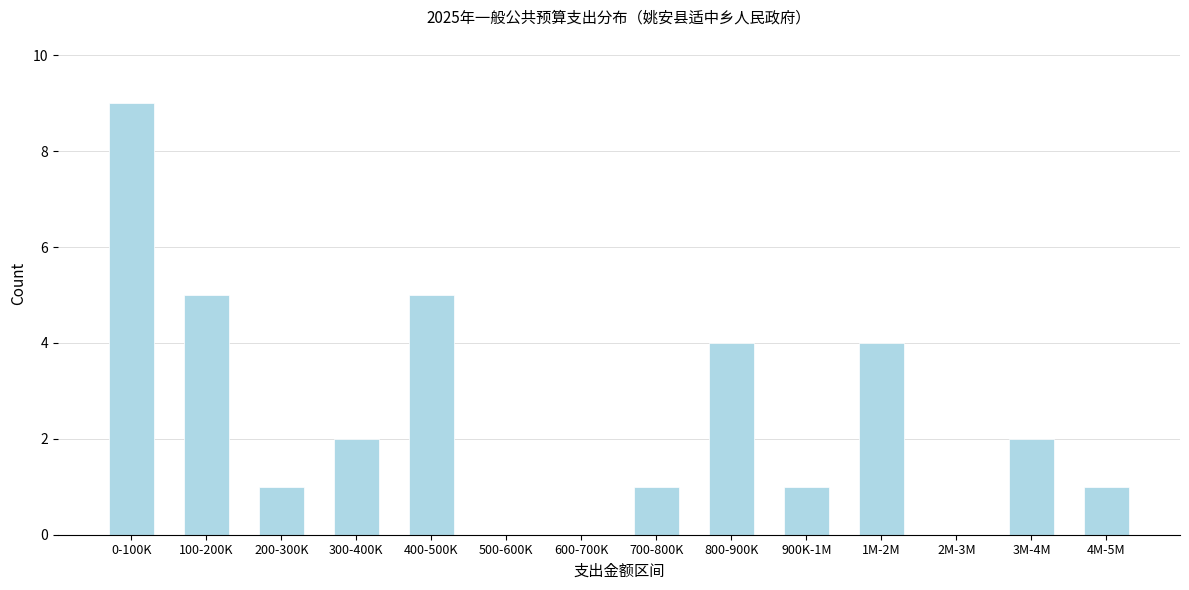

Reading left to right, transcribe all the data shown in this chart.

0-100K=9	100-200K=5	200-300K=1	300-400K=2	400-500K=5	500-600K=0	600-700K=0	700-800K=1	800-900K=4	900K-1M=1	1M-2M=4	2M-3M=0	3M-4M=2	4M-5M=1